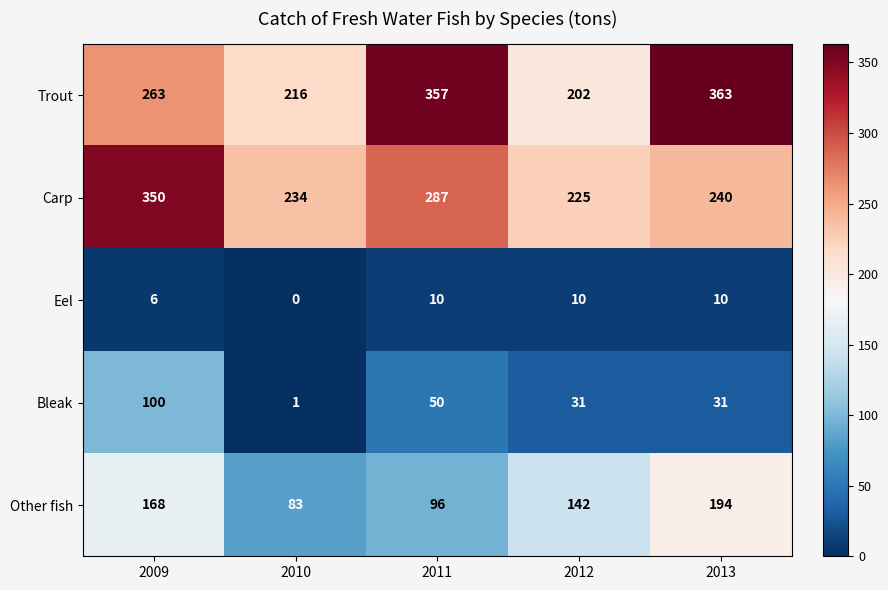

Reading right to left, list all the values displayed in this chart.

Trout: 363	202	357	216	263
Carp: 240	225	287	234	350
Eel: 10	10	10	0	6
Bleak: 31	31	50	1	100
Other fish: 194	142	96	83	168